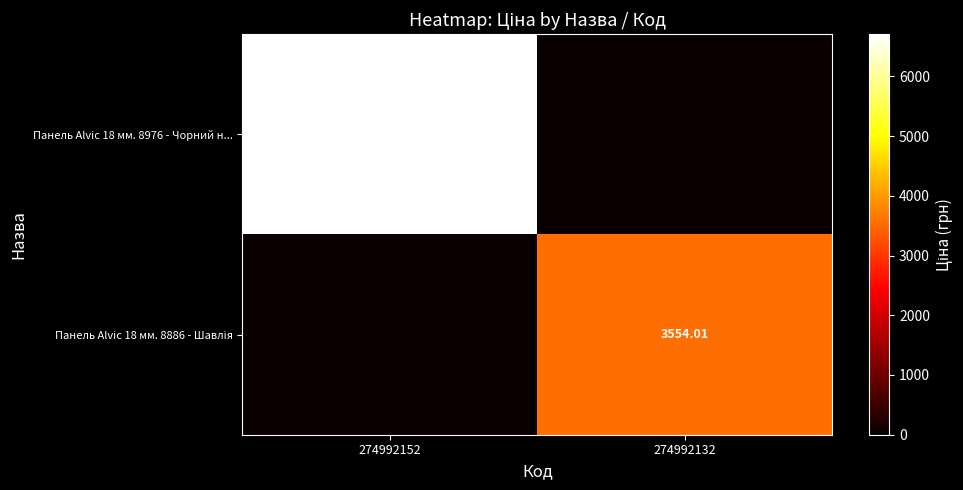

At which label is Панель Alvic 18 мм. 8886 - Шавлія closest to 1777?

274992152